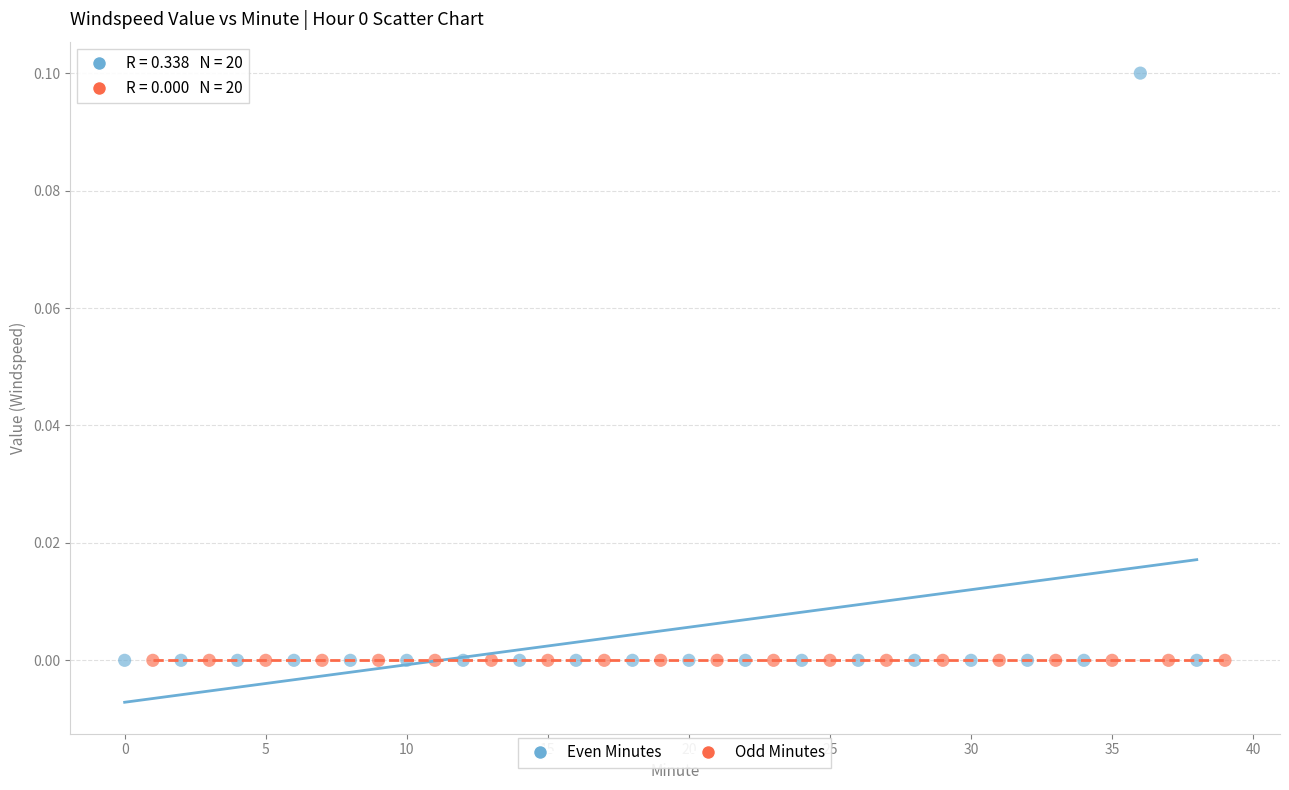

Which series reaches the maximum Y coordinate?

Even Minutes